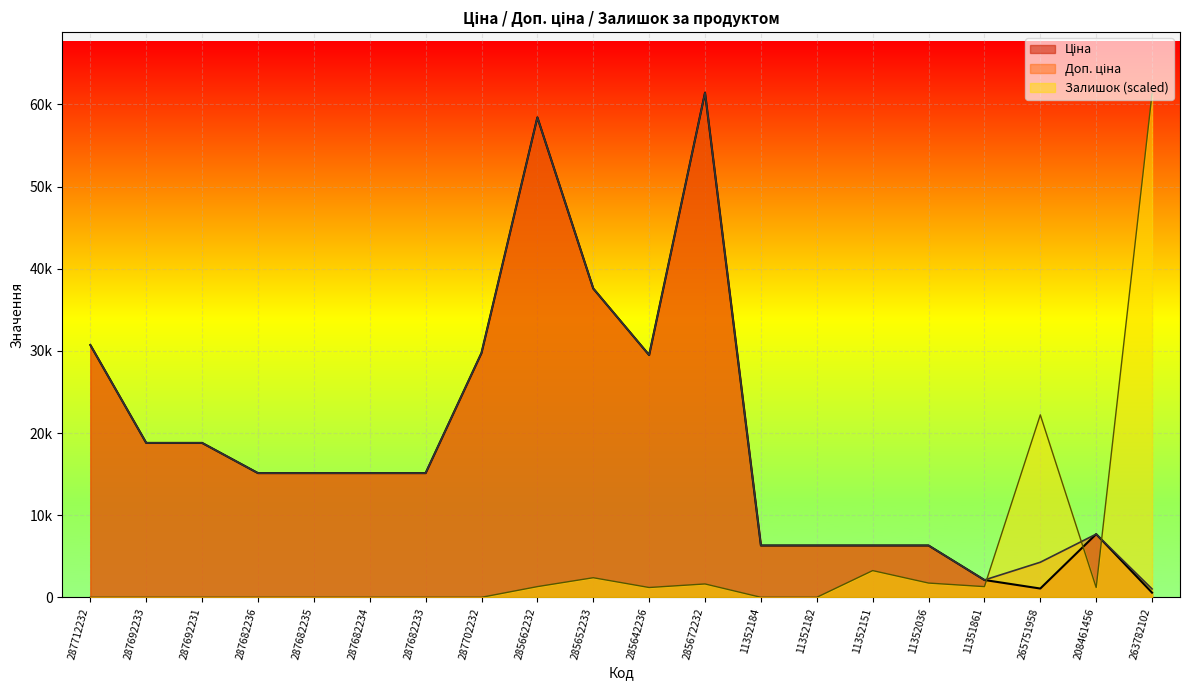

In Ціна, how many points are lower than both neighbors (excluding endpoints)?

2